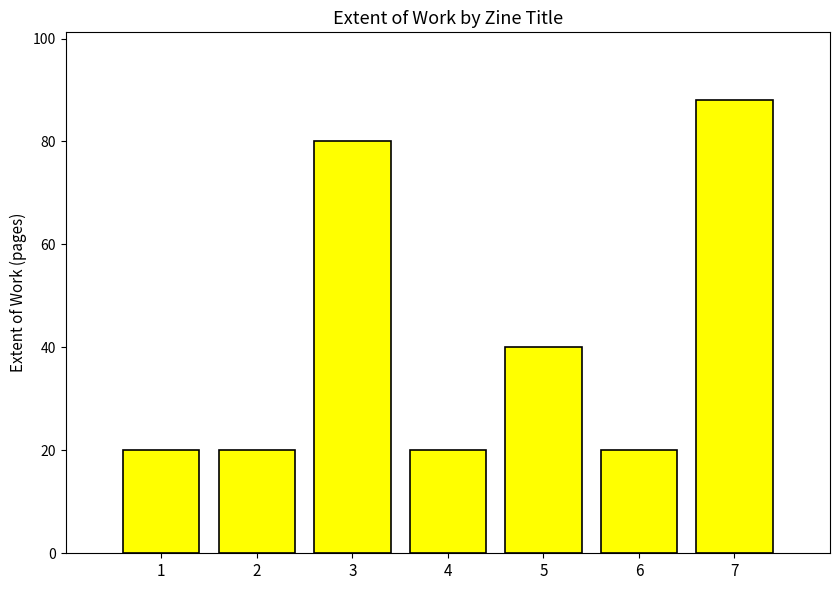

At which category does the chart reach its peak across all series?

7